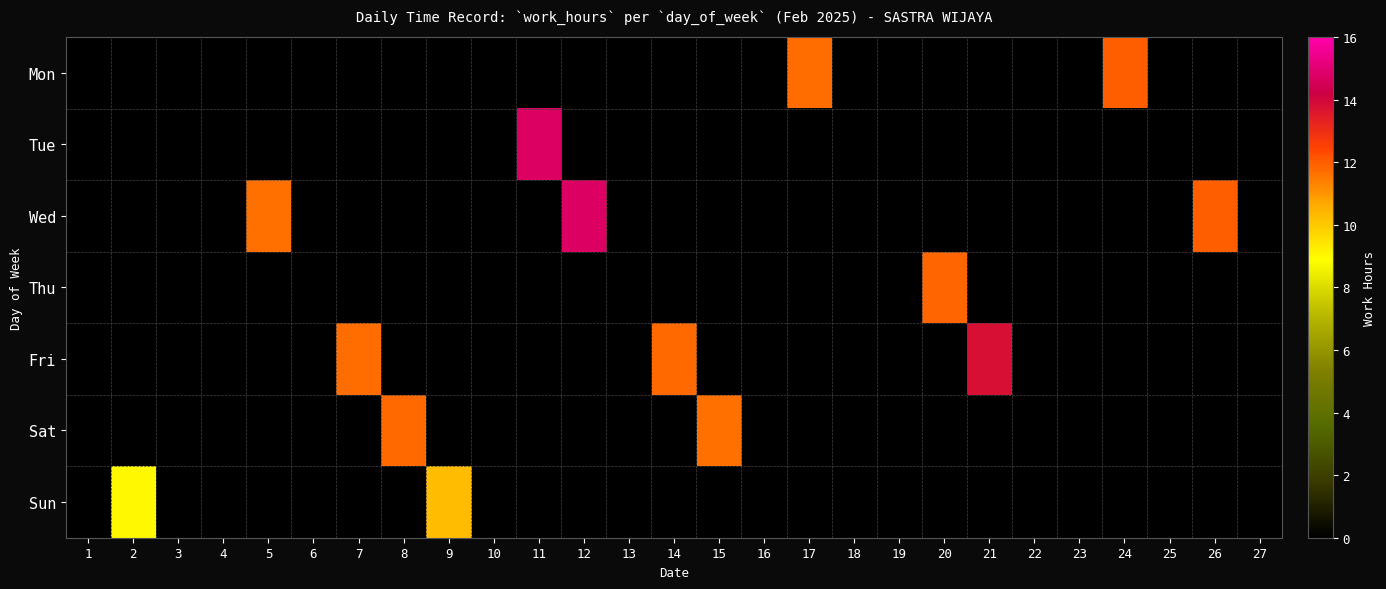

Reading right to left, what are all the values shown in this chart?

Mon: 27=0.0	26=0.0	25=0.0	24=12.0	23=0.0	22=0.0	21=0.0	20=0.0	19=0.0	18=0.0	17=11.7	16=0.0	15=0.0	14=0.0	13=0.0	12=0.0	11=0.0	10=0.0	9=0.0	8=0.0	7=0.0	6=0.0	5=0.0	4=0.0	3=0.0	2=0.0	1=0.0
Tue: 27=0.0	26=0.0	25=0.0	24=0.0	23=0.0	22=0.0	21=0.0	20=0.0	19=0.0	18=0.0	17=0.0	16=0.0	15=0.0	14=0.0	13=0.0	12=0.0	11=14.7	10=0.0	9=0.0	8=0.0	7=0.0	6=0.0	5=0.0	4=0.0	3=0.0	2=0.0	1=0.0
Wed: 27=0.0	26=12.0	25=0.0	24=0.0	23=0.0	22=0.0	21=0.0	20=0.0	19=0.0	18=0.0	17=0.0	16=0.0	15=0.0	14=0.0	13=0.0	12=14.7	11=0.0	10=0.0	9=0.0	8=0.0	7=0.0	6=0.0	5=11.6	4=0.0	3=0.0	2=0.0	1=0.0
Thu: 27=0.0	26=0.0	25=0.0	24=0.0	23=0.0	22=0.0	21=0.0	20=11.8	19=0.0	18=0.0	17=0.0	16=0.0	15=0.0	14=0.0	13=0.0	12=0.0	11=0.0	10=0.0	9=0.0	8=0.0	7=0.0	6=0.0	5=0.0	4=0.0	3=0.0	2=0.0	1=0.0
Fri: 27=0.0	26=0.0	25=0.0	24=0.0	23=0.0	22=0.0	21=13.8	20=0.0	19=0.0	18=0.0	17=0.0	16=0.0	15=0.0	14=11.8	13=0.0	12=0.0	11=0.0	10=0.0	9=0.0	8=0.0	7=11.7	6=0.0	5=0.0	4=0.0	3=0.0	2=0.0	1=0.0
Sat: 27=0.0	26=0.0	25=0.0	24=0.0	23=0.0	22=0.0	21=0.0	20=0.0	19=0.0	18=0.0	17=0.0	16=0.0	15=11.7	14=0.0	13=0.0	12=0.0	11=0.0	10=0.0	9=0.0	8=11.8	7=0.0	6=0.0	5=0.0	4=0.0	3=0.0	2=0.0	1=0.0
Sun: 27=0.0	26=0.0	25=0.0	24=0.0	23=0.0	22=0.0	21=0.0	20=0.0	19=0.0	18=0.0	17=0.0	16=0.0	15=0.0	14=0.0	13=0.0	12=0.0	11=0.0	10=0.0	9=10.3	8=0.0	7=0.0	6=0.0	5=0.0	4=0.0	3=0.0	2=9.0	1=0.0